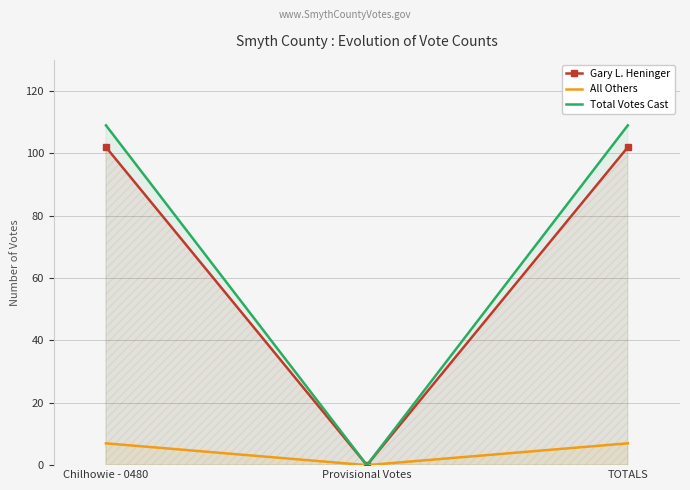

Which category has the highest value across all series?

Chilhowie - 0480